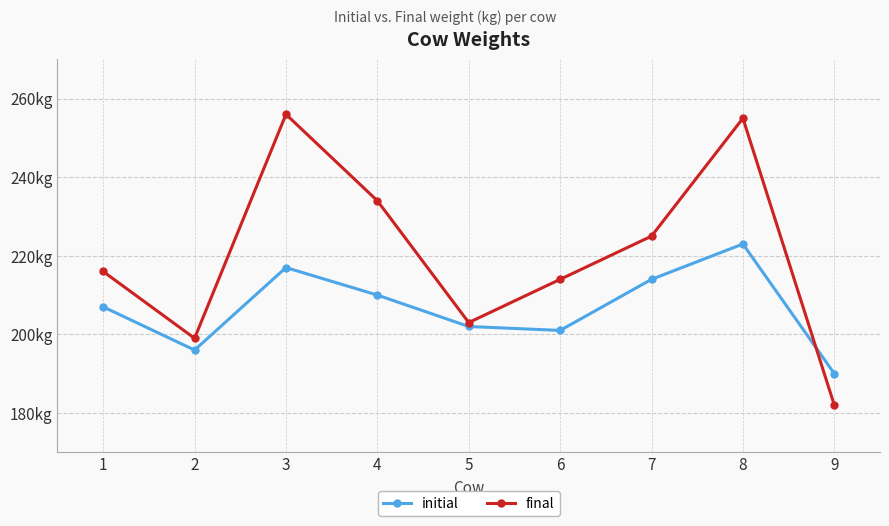

True or false: initial has a value of 285 at 5.

False